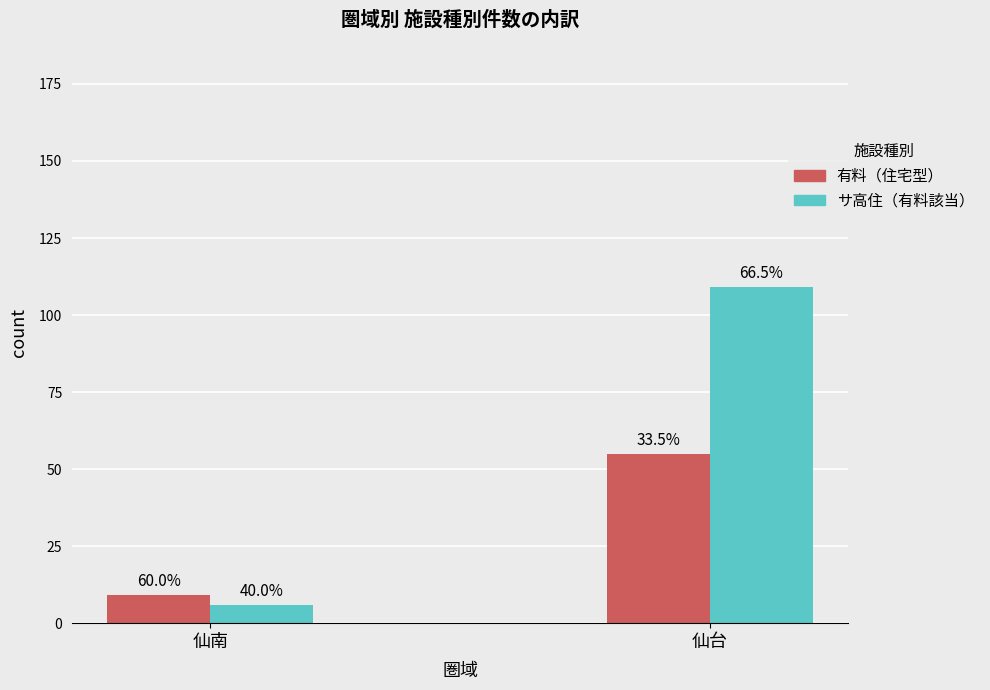

What are all the series names shown in the legend?

有料（住宅型）, サ高住（有料該当）